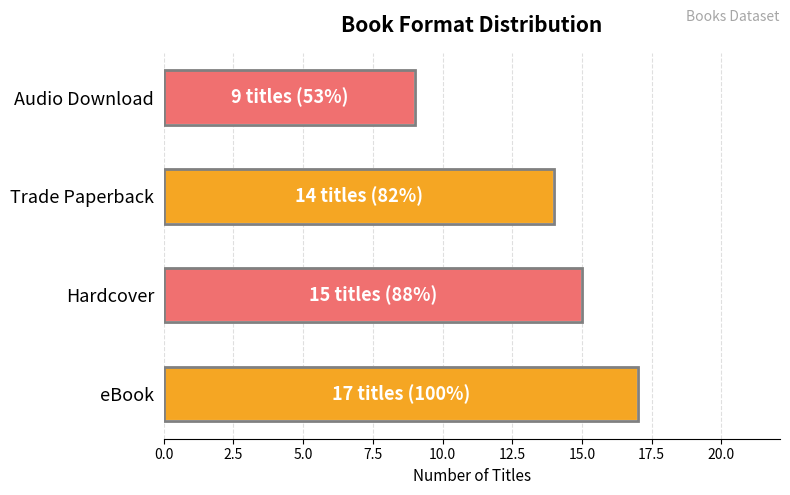

What is the ratio of the value at Hardcover to the value at Audio Download?

1.7